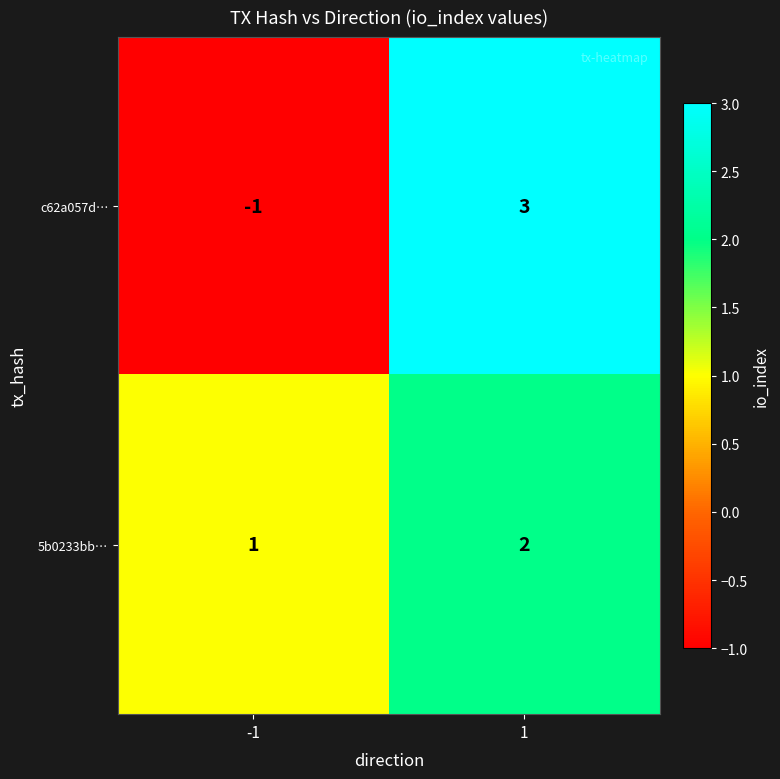

Between -1 and 1, which series saw the biggest shift?

c62a057d…